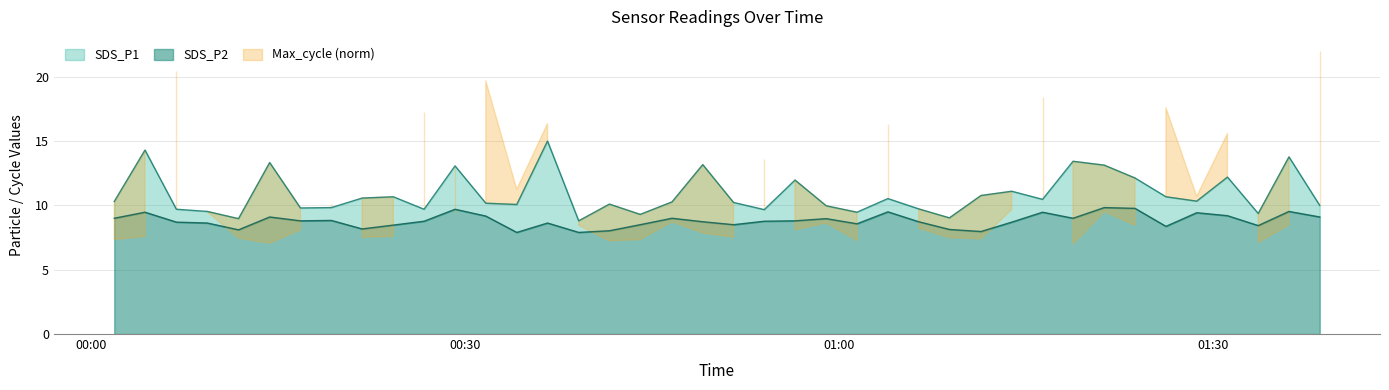

How many lines are shown in the chart?

2